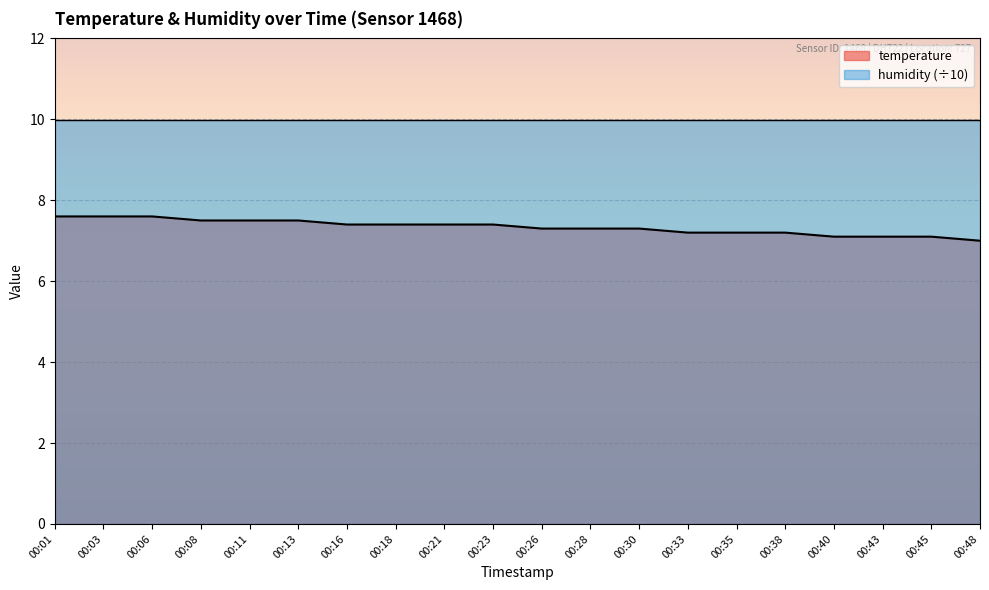

How many lines are shown in the chart?

2